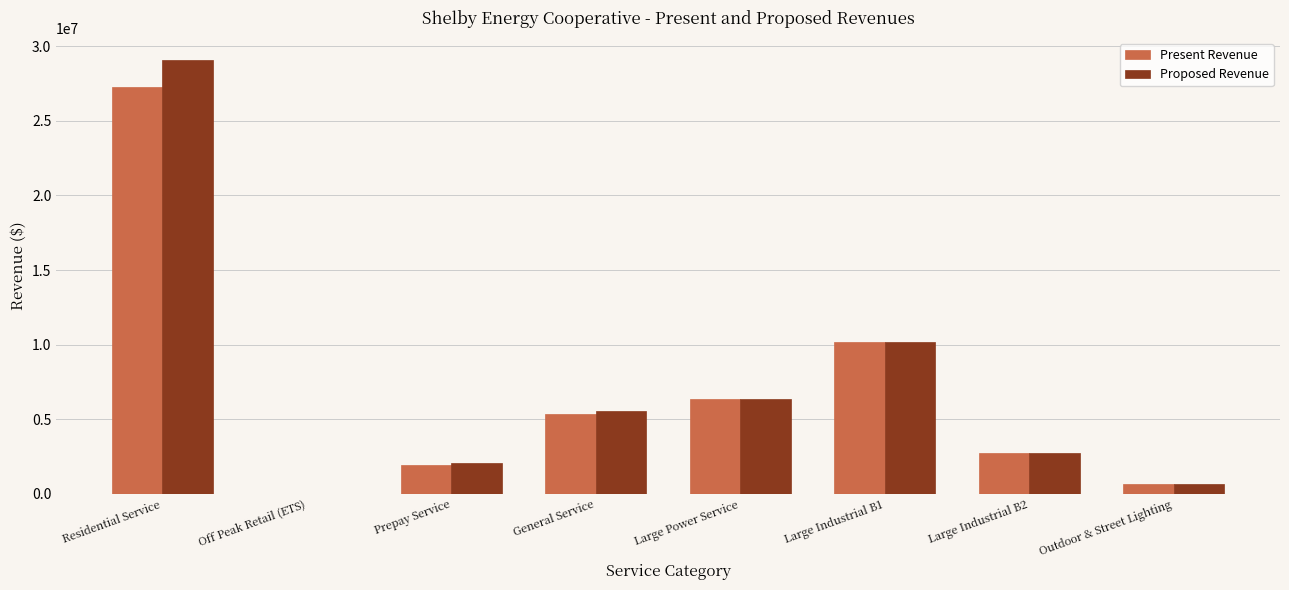

At which label is Present Revenue closest to 13633137?

Large Industrial B1